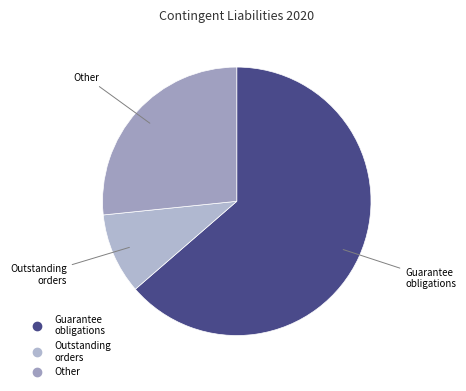

Count the number of slices in the pie.

3